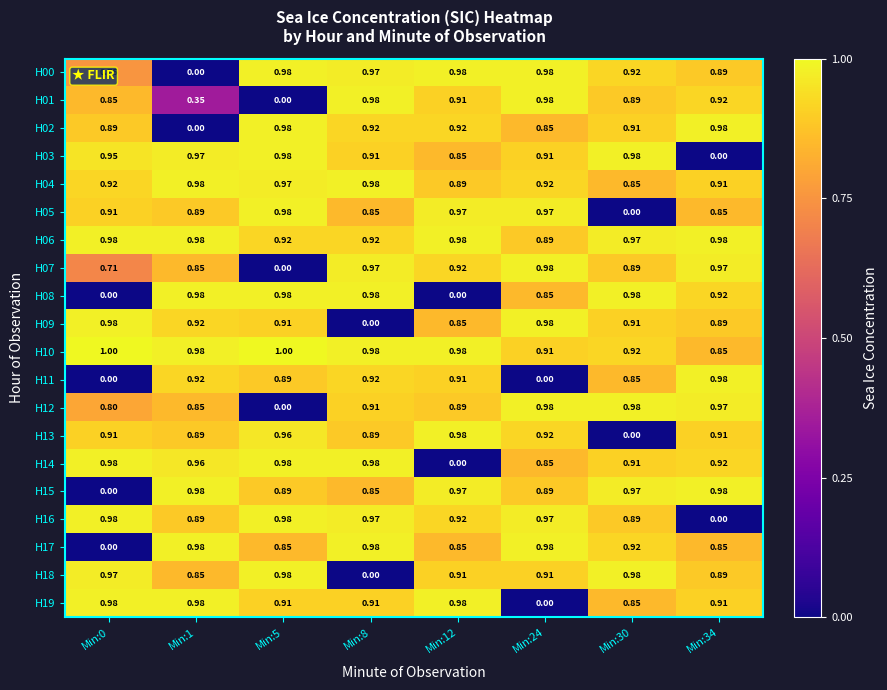

Is the value of H02 at Min:24 greater than the value of H07 at Min:0?

Yes